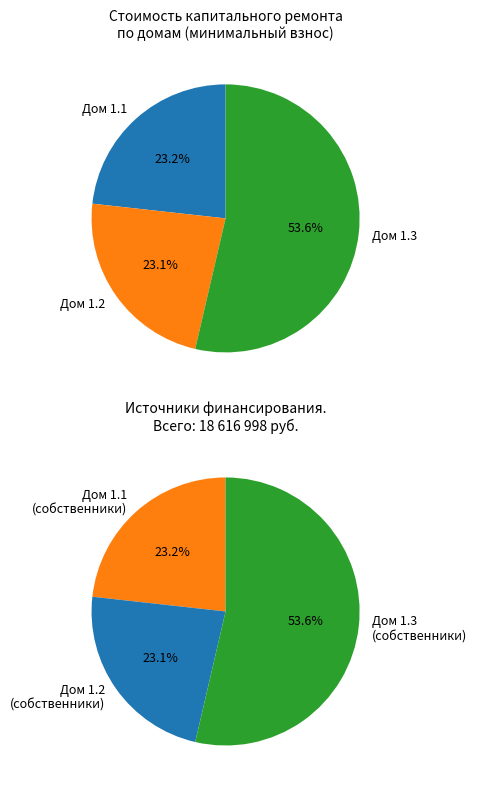

The 1.1 Идринский с/с ул. 1 slice represents 37% of the pie. True or false?

False